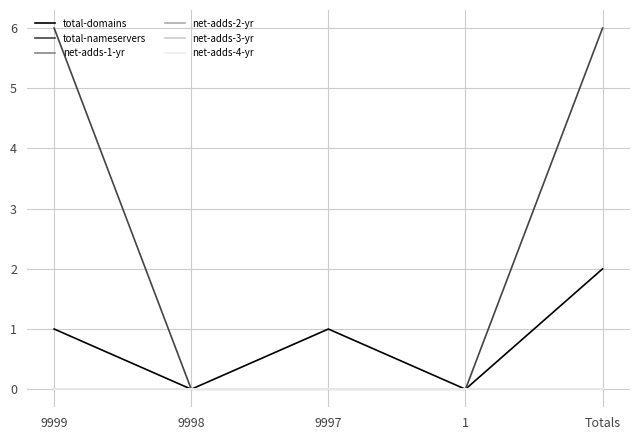

Is this an area chart (filled region under the line)?

No